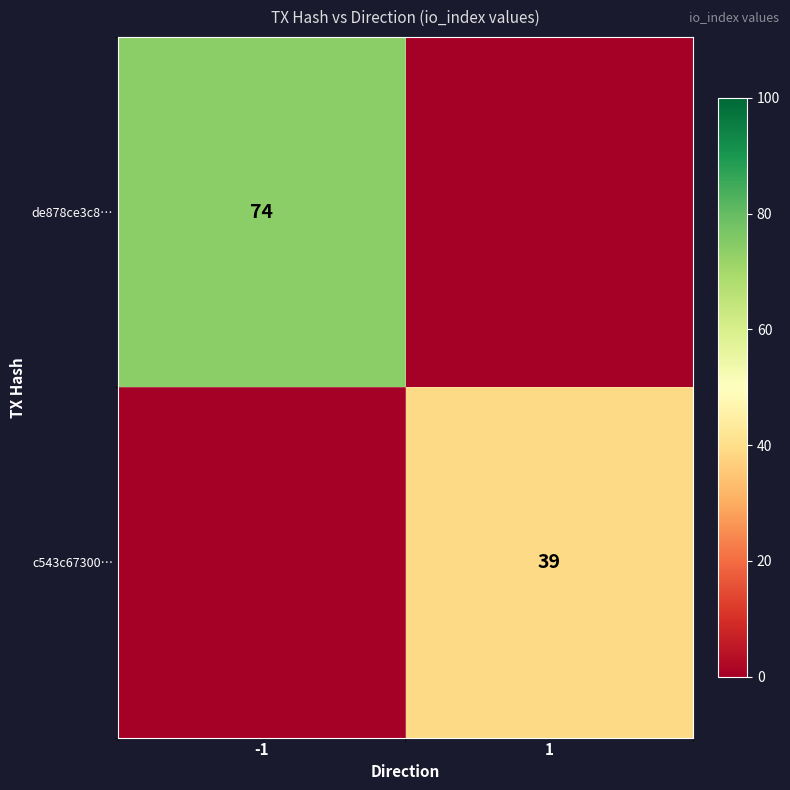

What is the total value across all series at -1?

74